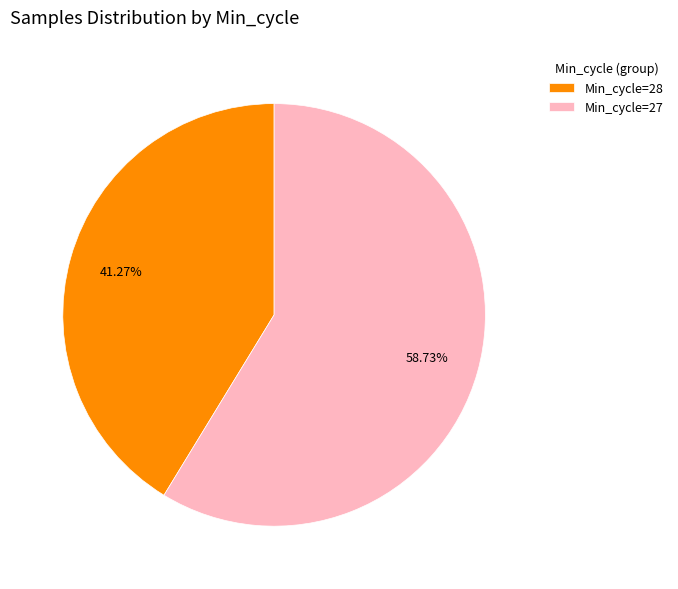

Which has a higher value, Min_cycle=27 or Min_cycle=28?

Min_cycle=27